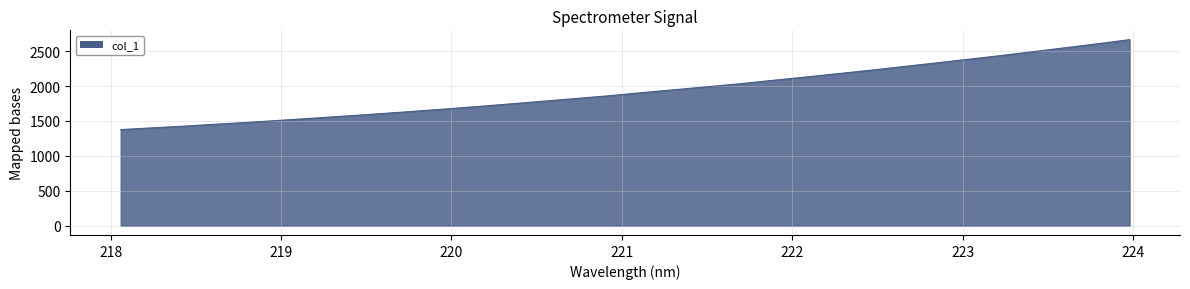

What is the minimum value shown in the chart?

1376.4